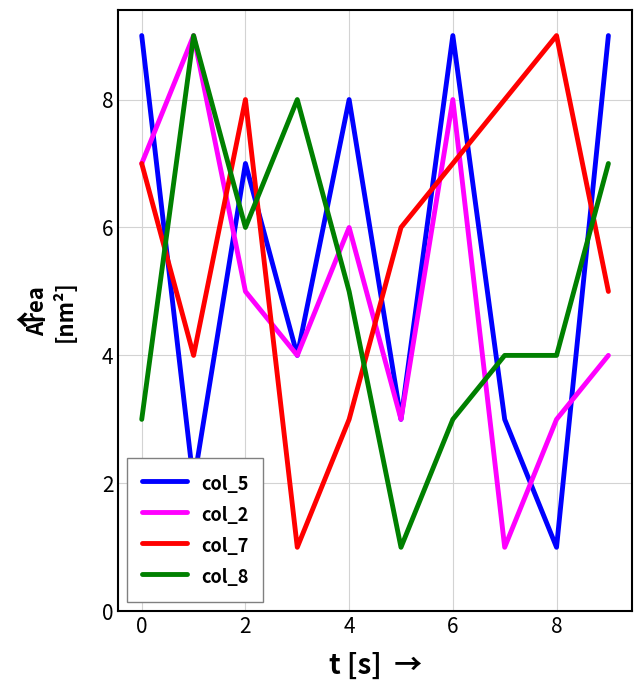

What is the average value of the col_7 series?

6